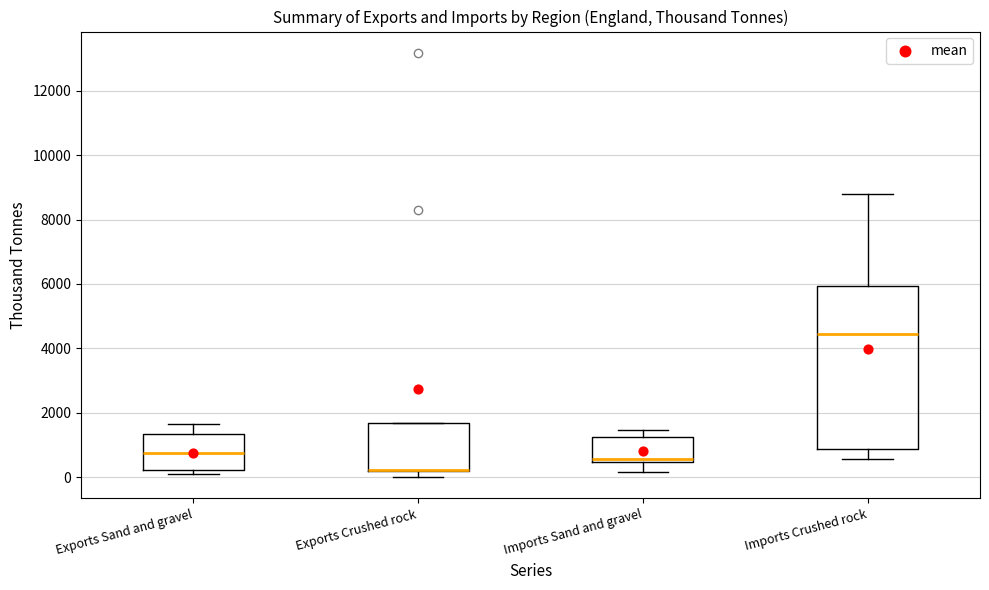

Reading left to right, read every box against the y-axis: the position of its median line, the range the box covers, and the ends of its whiskers. The values are not printed on the chart, so give them approximately, as read against the axis.

Exports Sand and gravel: median 800, box 200 to 1400, whiskers 0 to 1600
Exports Crushed rock: median 200 (drawn on the box's lower edge), box 200 to 1600, whiskers 0 to 1600
Imports Sand and gravel: median 600, box 400 to 1200, whiskers 200 to 1400
Imports Crushed rock: median 4400, box 800 to 6000, whiskers 600 to 8800